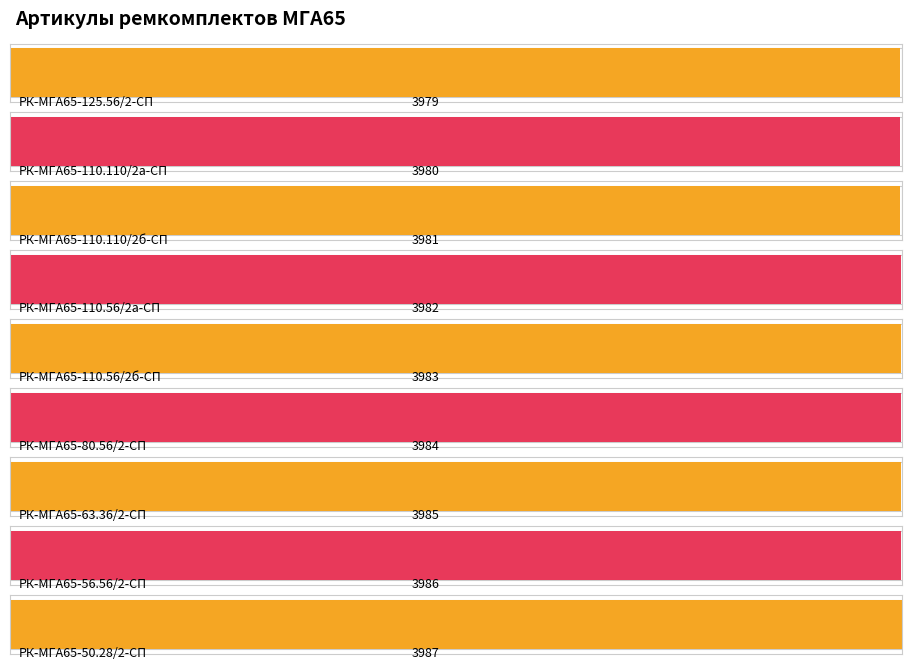

How many values are between 3981 and 3985?

5